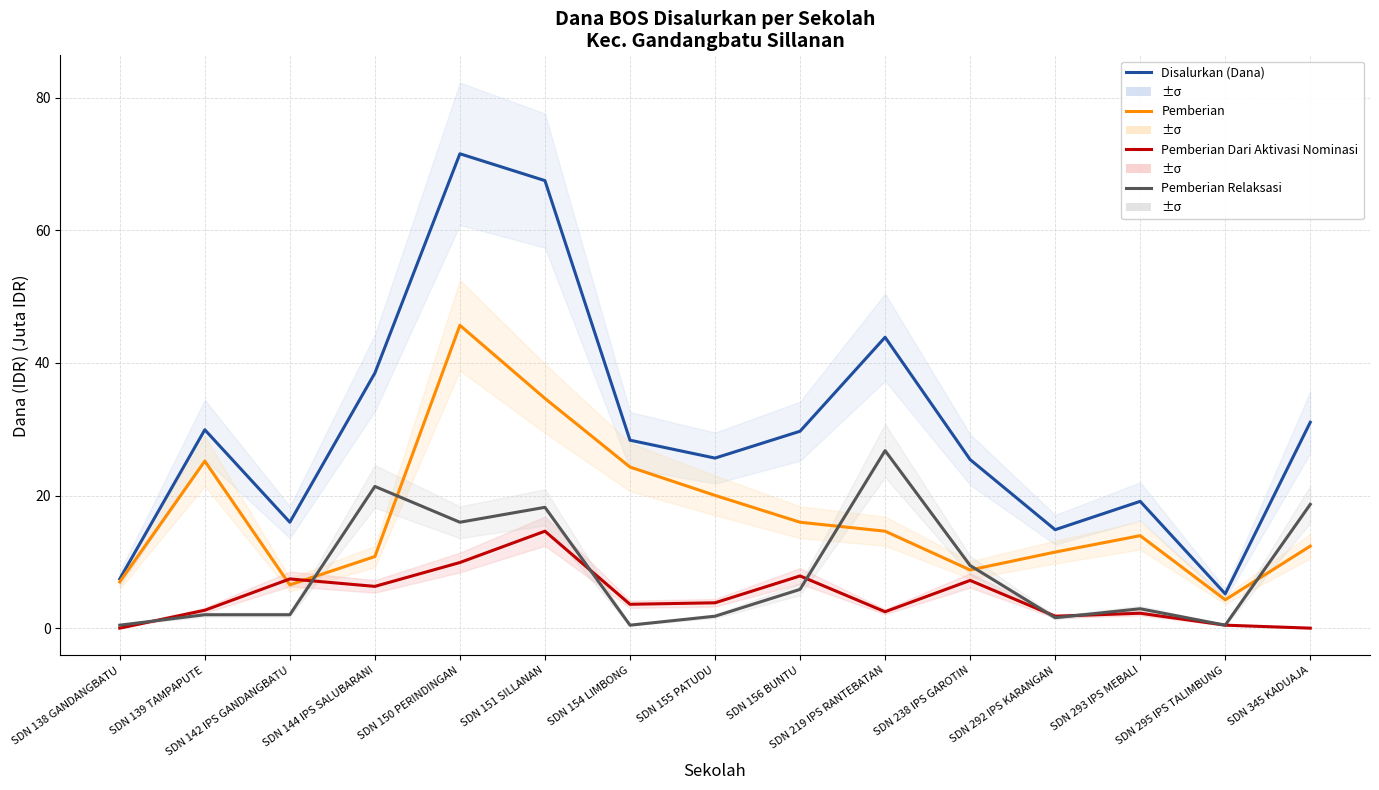

What is the sum of all Pemberian Relaksasi values?

128.0